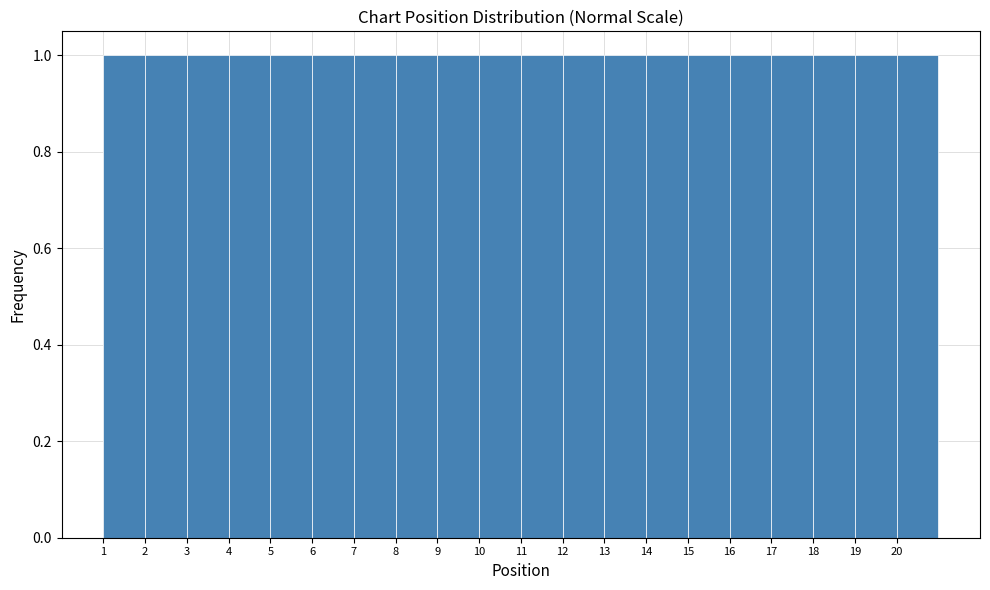

How tall is the bar that spans 6 to 7 on the x-axis? The values are not printed on the chart, so give them approximately, as read against the axis.

1